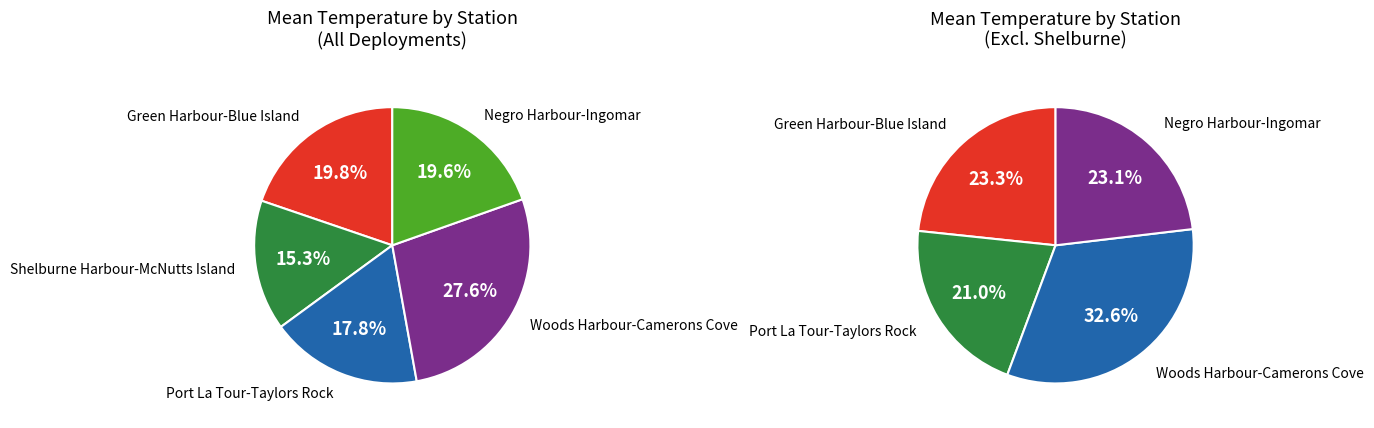

Which slice is the largest?

Woods Harbour-Camerons Cove